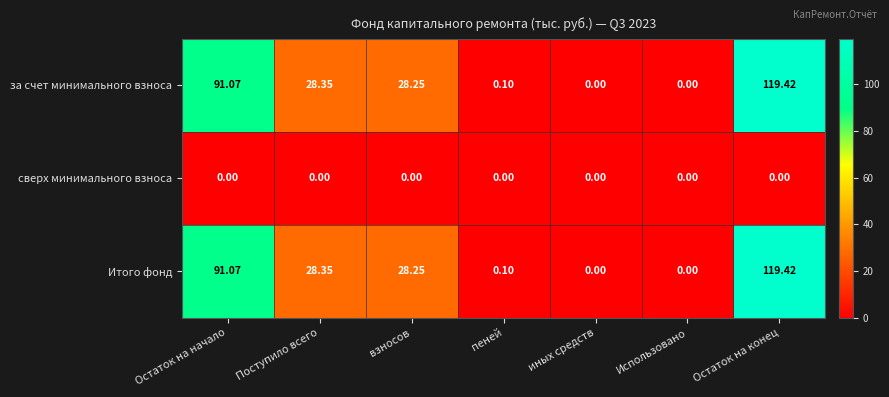

How many categories are shown in the chart?

7